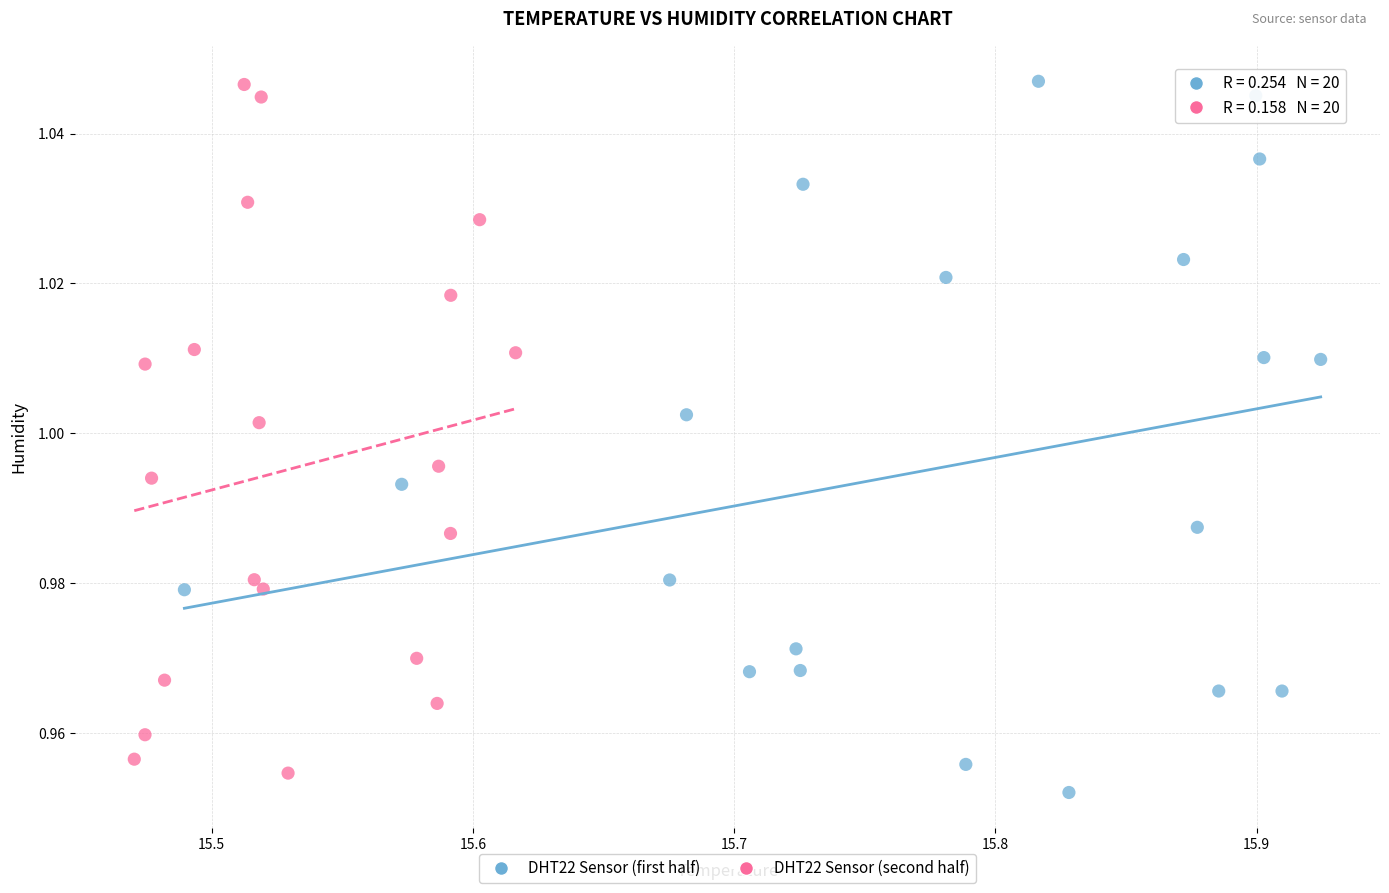

Which series contains the lowest Y value?

DHT22 Sensor (first half)